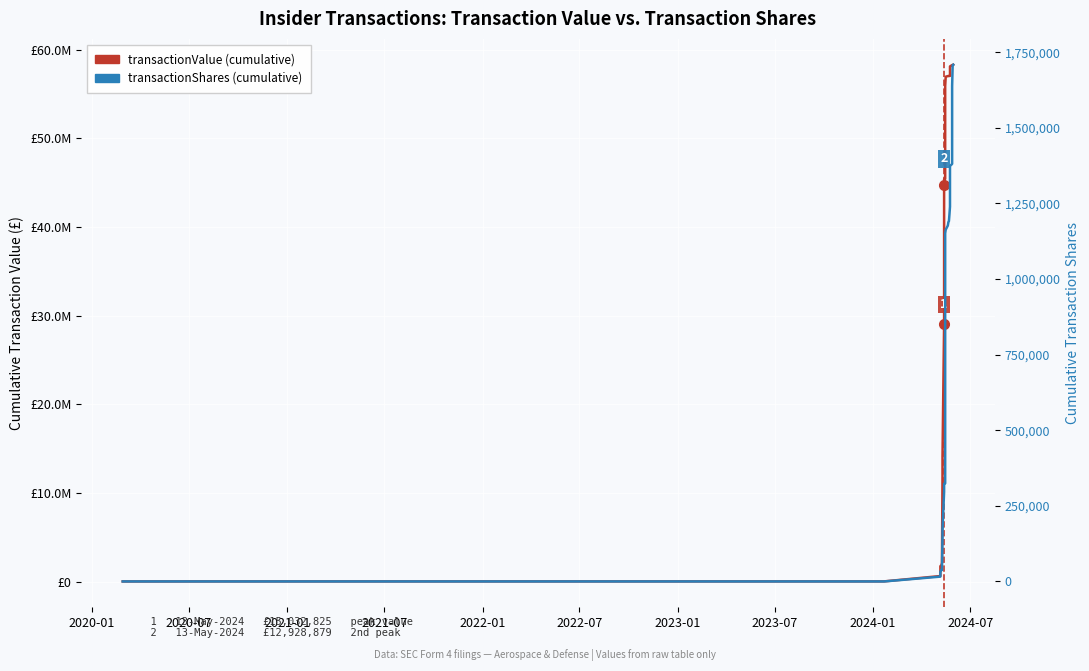

Reading right to left, transcribe all the data shown in this chart.

transactionValue (cumulative): 58319483	58282271	58282271	58282271	58128505	57979124	57443124	57443124	57443124	57175222	57052819	57052819	57052819	57036280	57036280	56967073	55923582	52075242	51396222	45583362	45505907	45505907	45505907	45505907	45435238	45404943	44739996	31811117	29102317	14069492	11967868	2123088	1863578	1743578	1742865	626382	26092	25581	17914
transactionShares (cumulative): 1708963	1707243	1638281	1380940	1373940	1366940	1341940	1336940	1331940	1268411	1239385	1214385	1191800	1188390	1177234	1163281	1151411	1148411	1145411	1116911	1116120	1013177	929960	328020	324520	323020	316579	306579	296579	170981	151101	38109	37912	31912	31898	15969	40	40	30